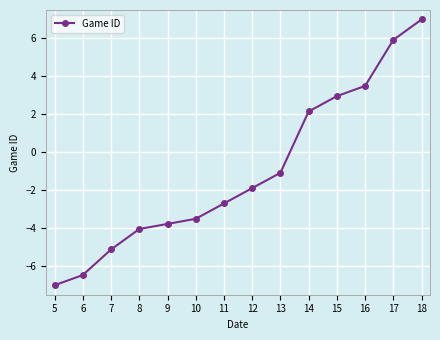

How many positive values are there?

5